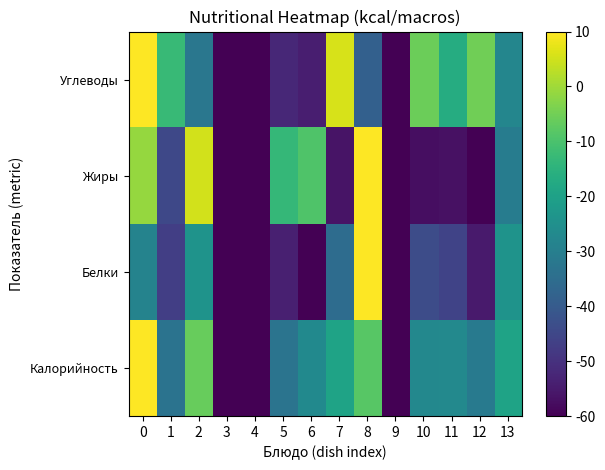

Reading left to right, extract all data points from this chart.

Калорийность: 0=10.0	1=-33.3	2=-6.3	3=-60.0	4=-60.0	5=-33.1	6=-26.7	7=-19.3	8=-8.3	9=-60.0	10=-27.3	11=-27.1	12=-31.4	13=-19.3
Белки: 0=-28.7	1=-47.1	2=-23.9	3=-60.0	4=-60.0	5=-53.9	6=-60.0	7=-35.2	8=10.0	9=-60.0	10=-43.6	11=-45.8	12=-55.0	13=-24.1
Жиры: 0=-1.2	1=-44.9	2=5.2	3=-60.0	4=-60.0	5=-13.3	6=-9.3	7=-56.2	8=10.0	9=-60.0	10=-57.5	11=-56.8	12=-60.0	13=-30.7
Углеводы: 0=10.0	1=-12.9	2=-32.2	3=-60.0	4=-60.0	5=-52.1	6=-54.2	7=5.7	8=-38.5	9=-60.0	10=-5.7	11=-16.6	12=-5.3	13=-27.9